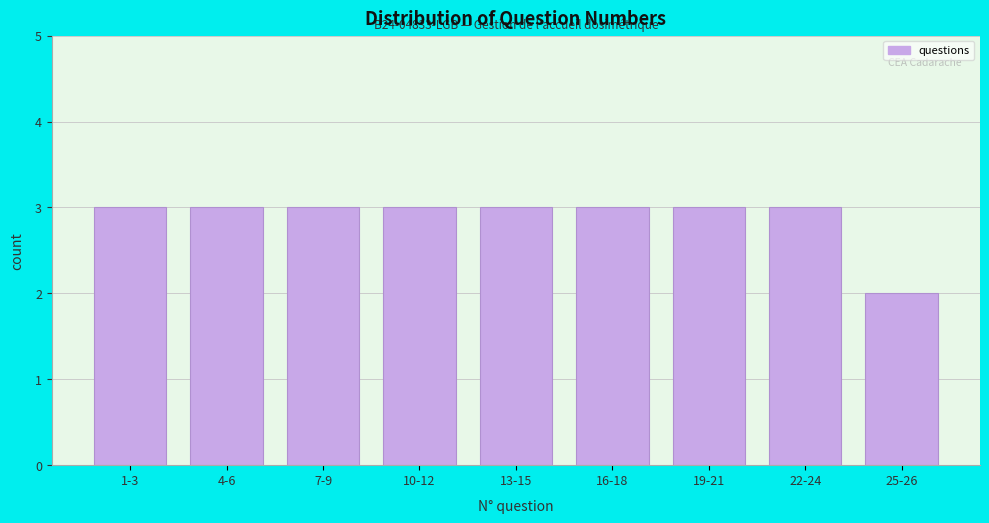

Reading left to right, list all the values displayed in this chart.

1-3=3	4-6=3	7-9=3	10-12=3	13-15=3	16-18=3	19-21=3	22-24=3	25-26=2